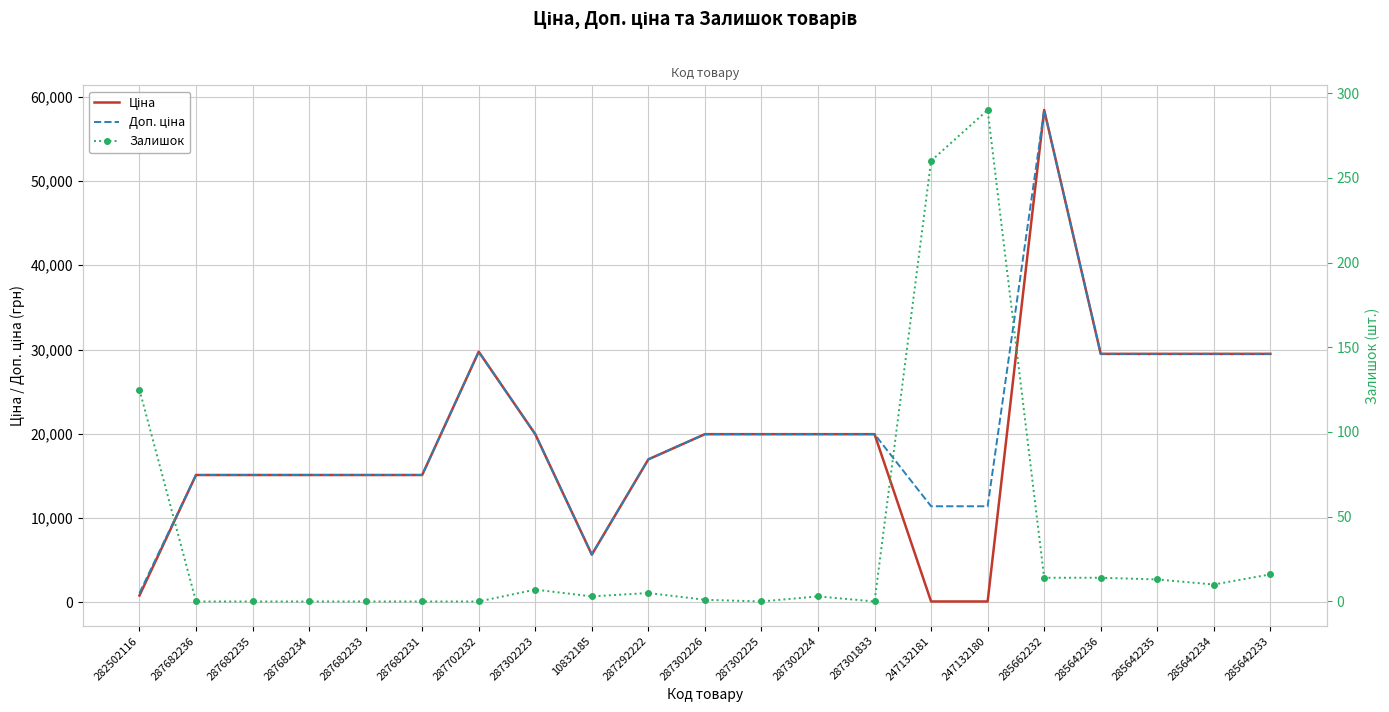

Which category has the highest value in the Доп. ціна series?

285662232